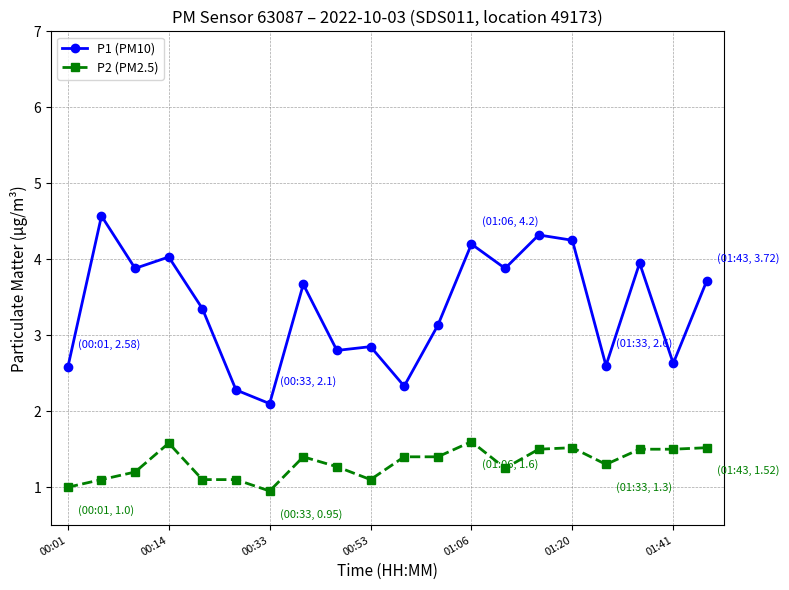

List the series in order of their peak value, highest first.

P1 (PM10), P2 (PM2.5)